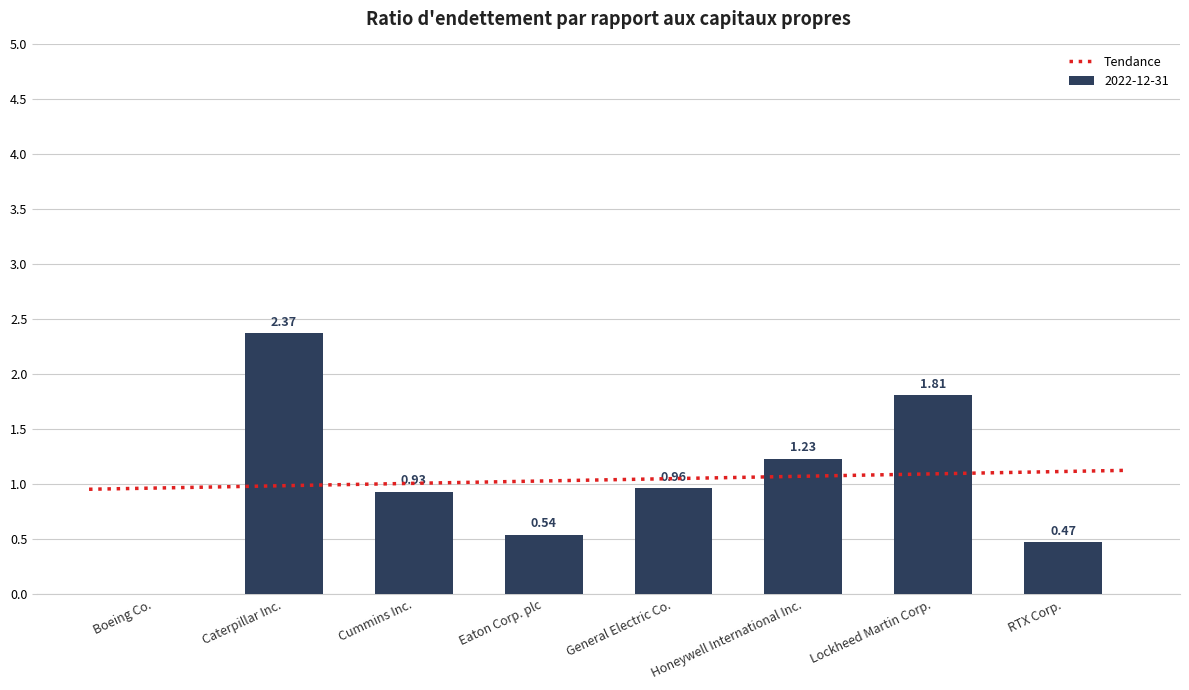

What is the label of the 3rd bar from the right?

Honeywell International Inc.